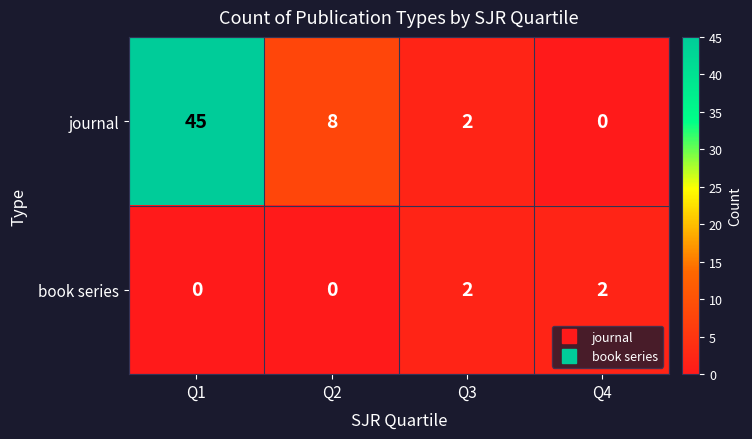

List the series in order of their overall mean, highest first.

journal, book series